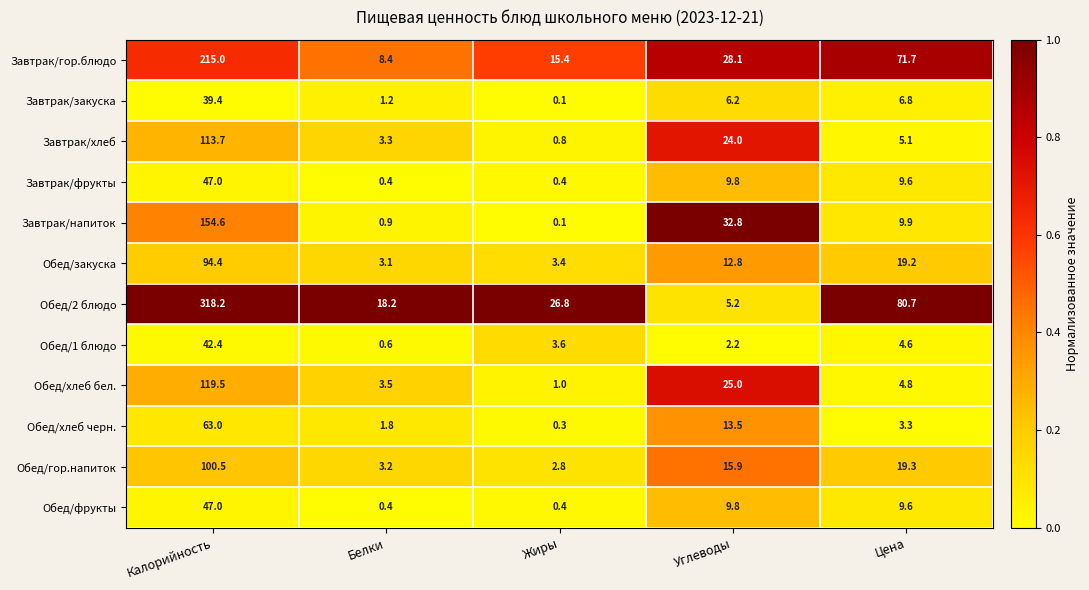

List the labels in order of Обед/гор.напиток value, largest first.

Калорийность, Цена, Углеводы, Белки, Жиры